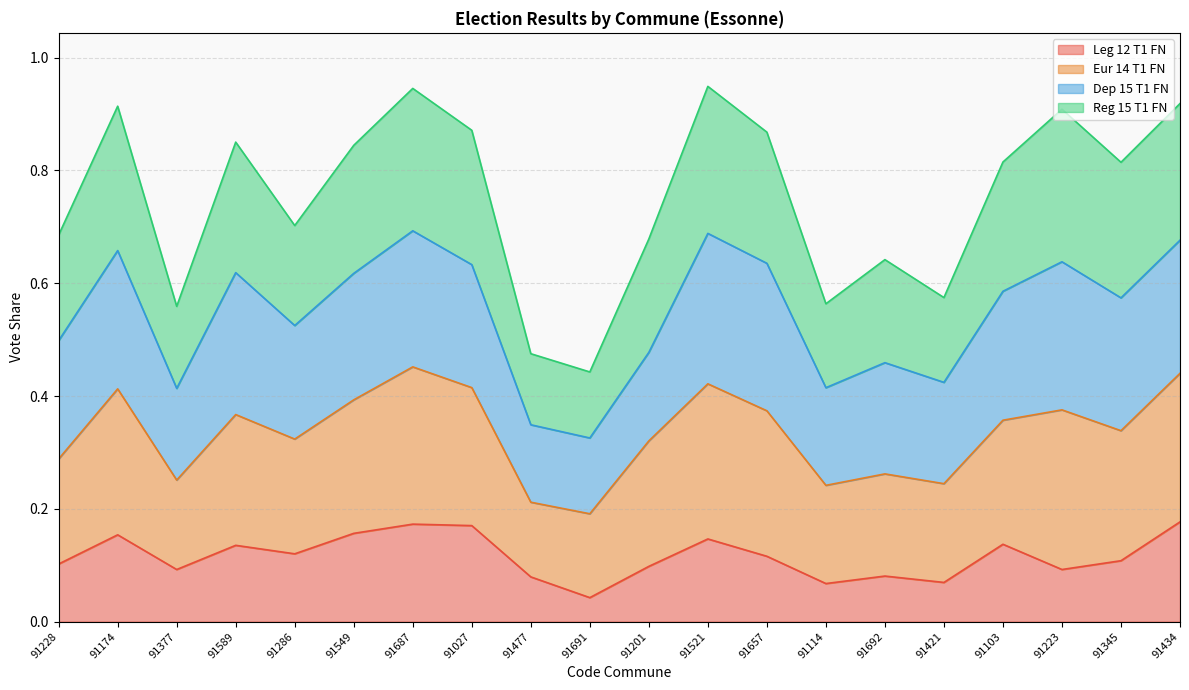

What is the total value across all series at 91103?

0.8